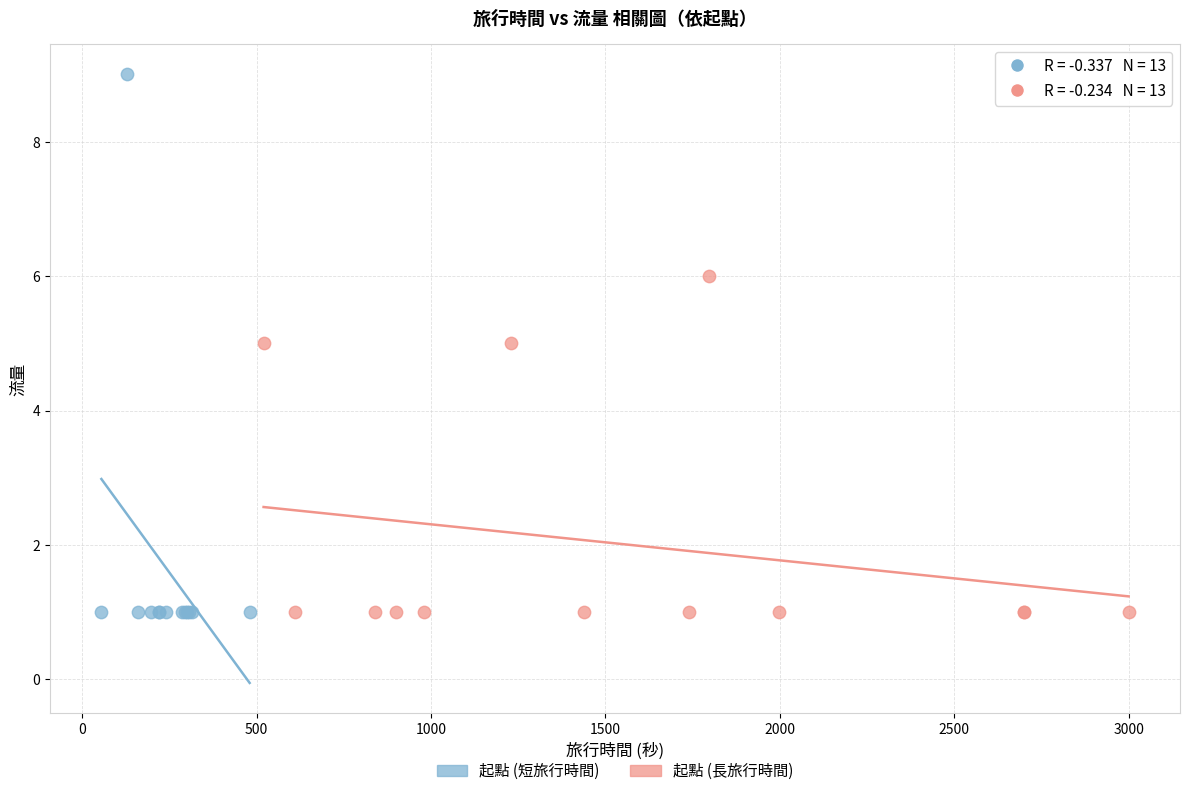

Which series contains the highest Y value?

起點 (短旅行時間)